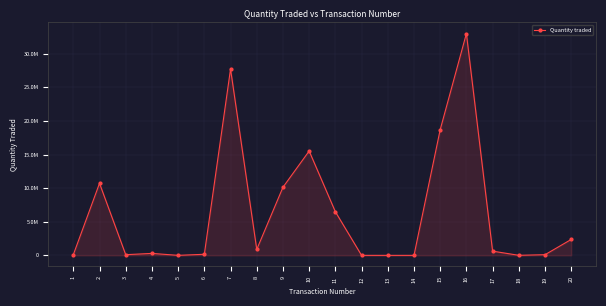

Rank the categories by value from lowest to highest.

14, 13, 12, 5, 18, 1, 19, 3, 6, 4, 17, 8, 20, 11, 9, 2, 10, 15, 7, 16